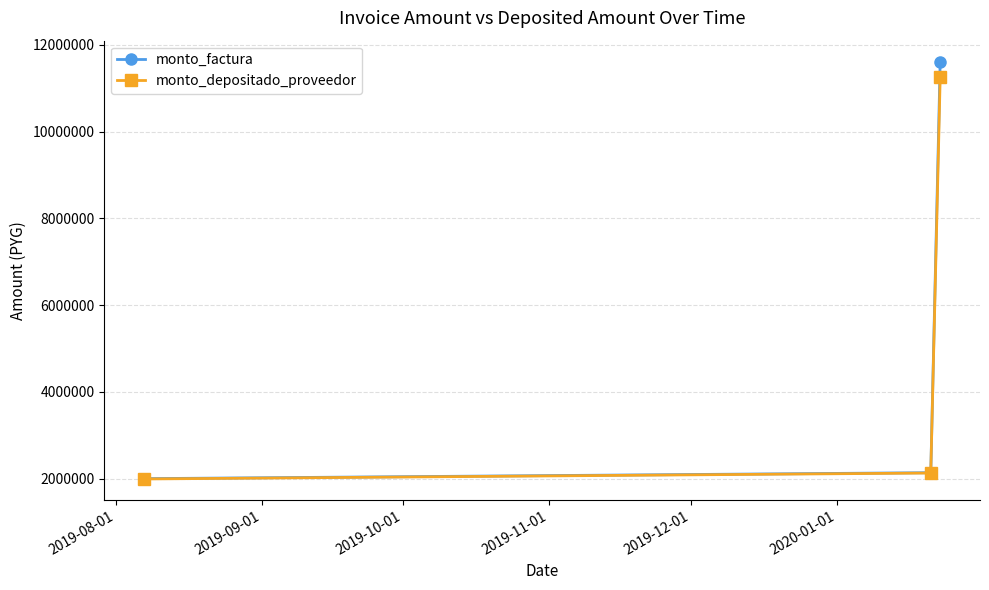

How many lines are shown in the chart?

2